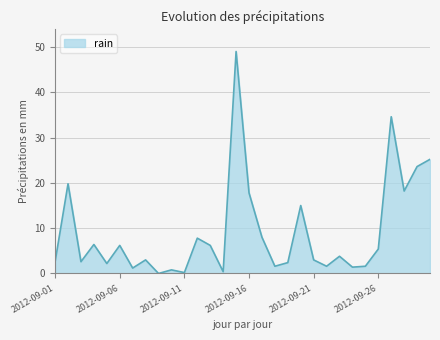

What is the maximum value shown in the chart?

49.0